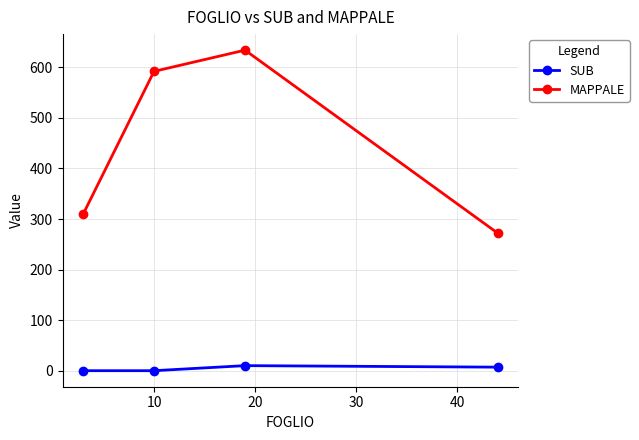

Rank the series by their average value, from lowest to highest.

SUB, MAPPALE